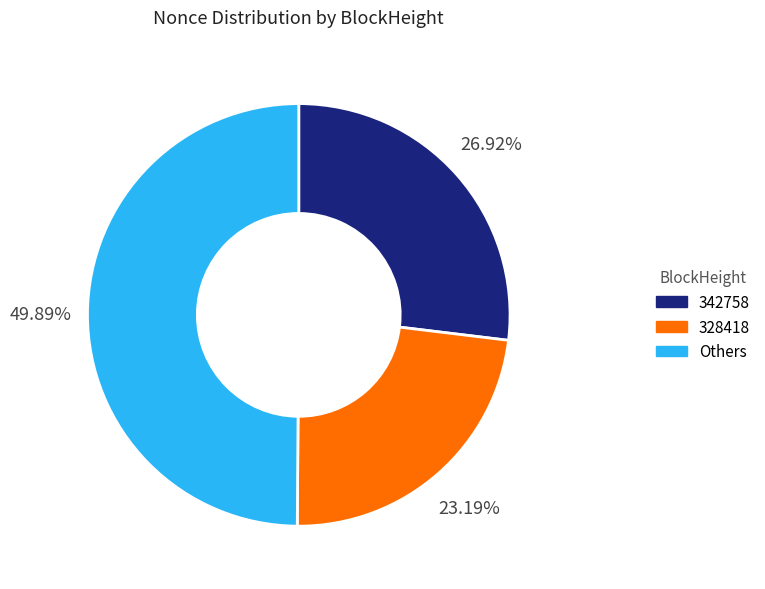

Count the number of slices in the pie.

3